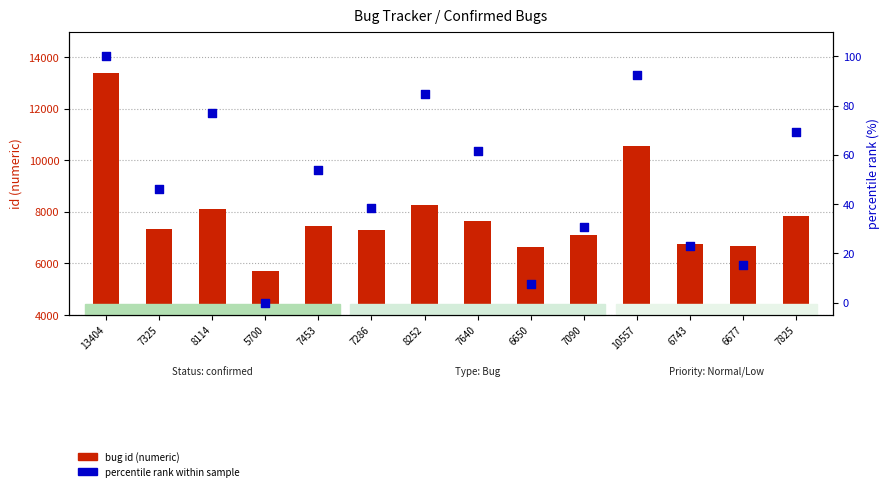

Which series has the largest total across all categories?

bug id (numeric)